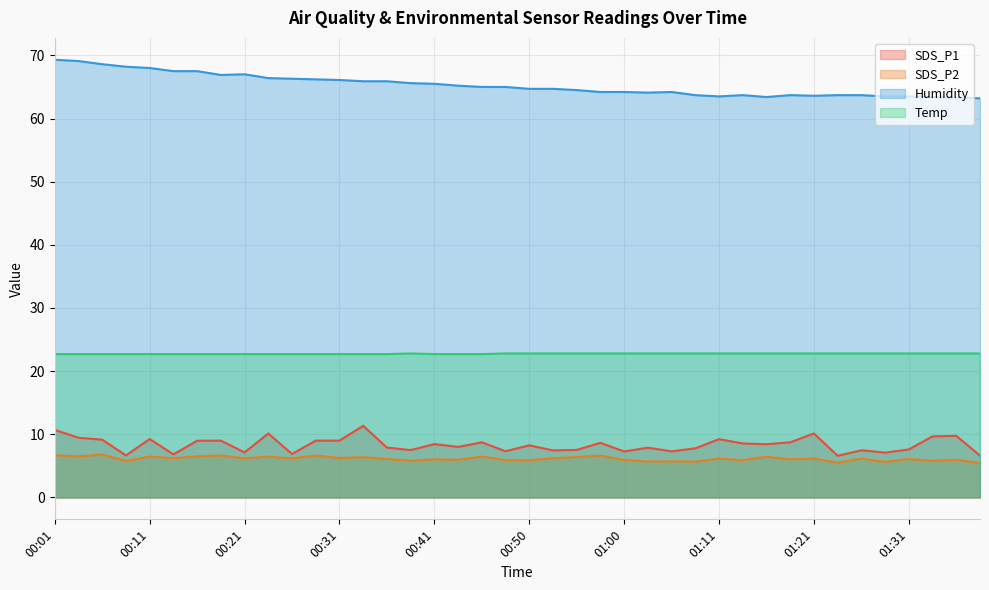

True or false: Humidity and SDS_P2 intersect in this chart.

False